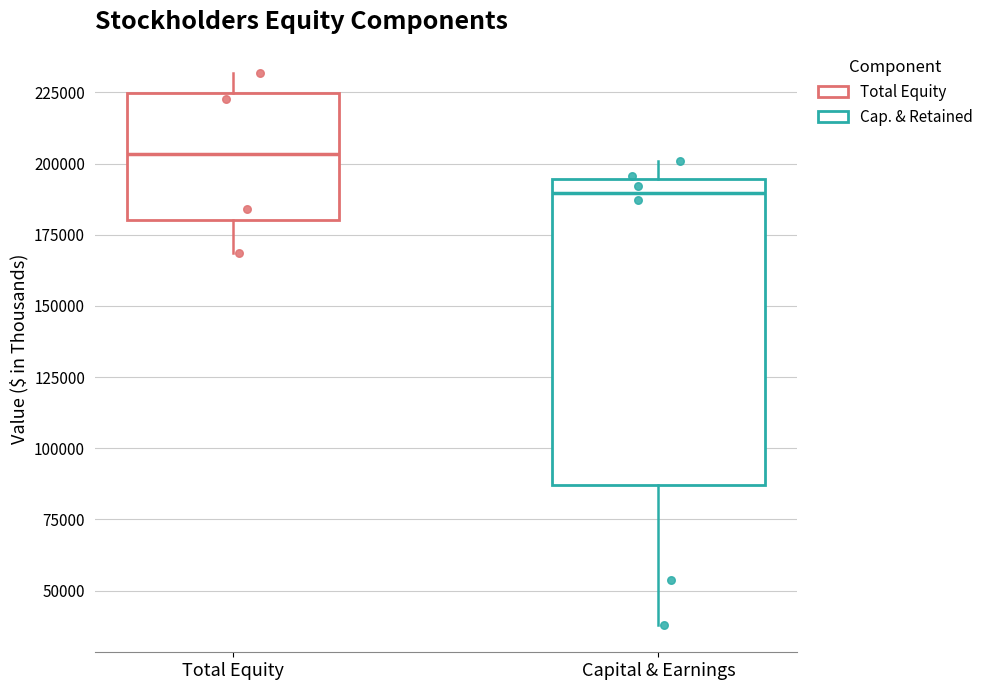

Where does the median line of the box for Total Equity sit on the y-axis? The values are not printed on the chart, so give them approximately, as read against the axis.

205000